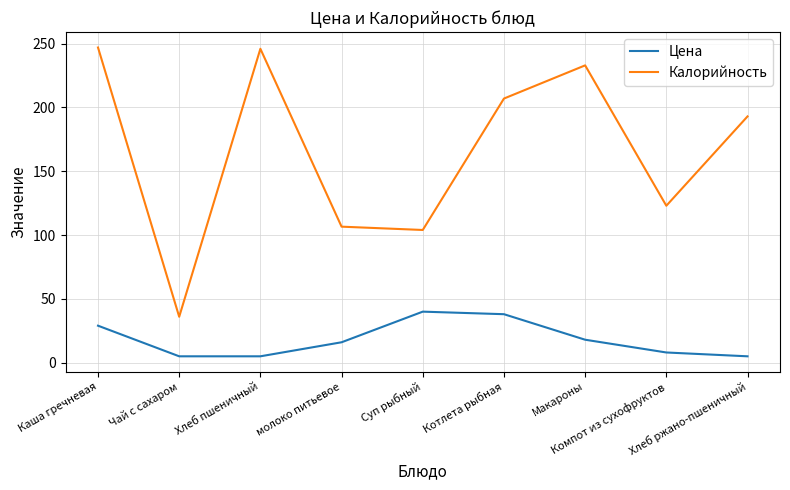

True or false: Цена has a value of 29.0 at Каша гречневая.

True